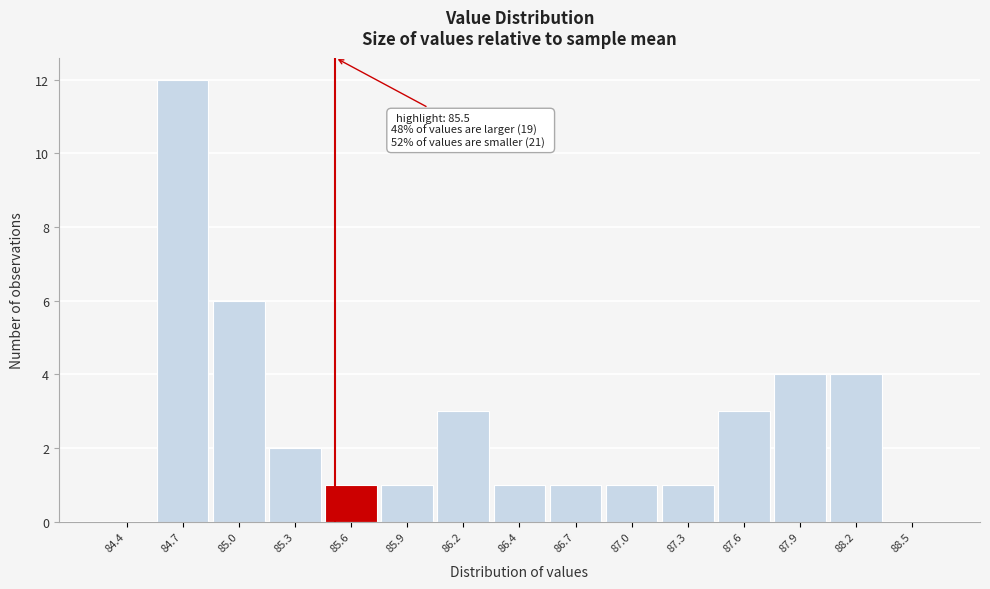

Reading right to left, list all the values displayed in this chart.

88.5=0	88.2=4	87.9=4	87.6=3	87.3=1	87.0=1	86.7=1	86.4=1	86.2=3	85.9=1	85.6=1	85.3=2	85.0=6	84.7=12	84.4=0